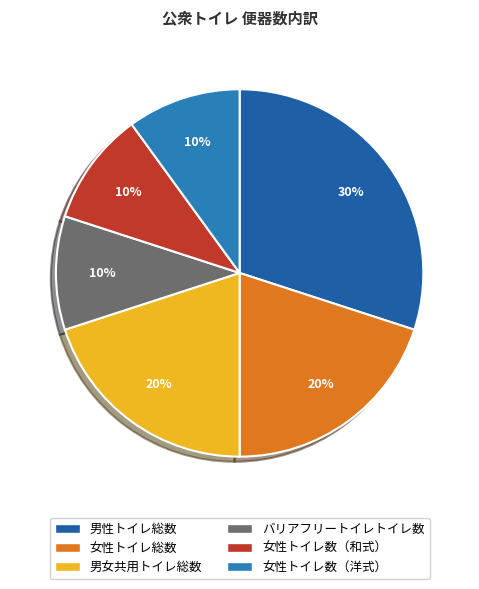

Which slice is the largest?

男性トイレ総数